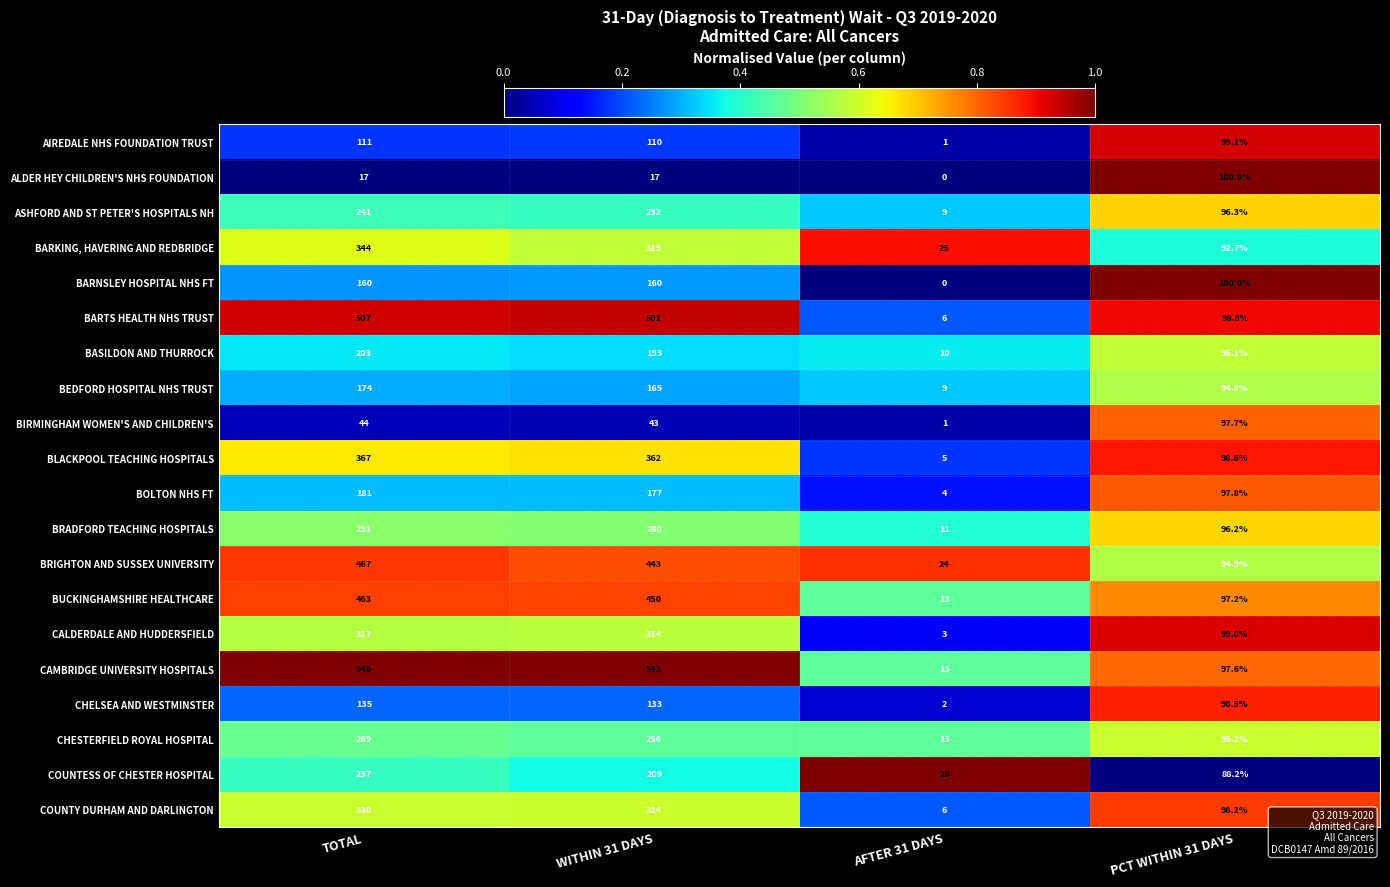

At which label does BEDFORD HOSPITAL NHS TRUST first exceed 165?

TOTAL